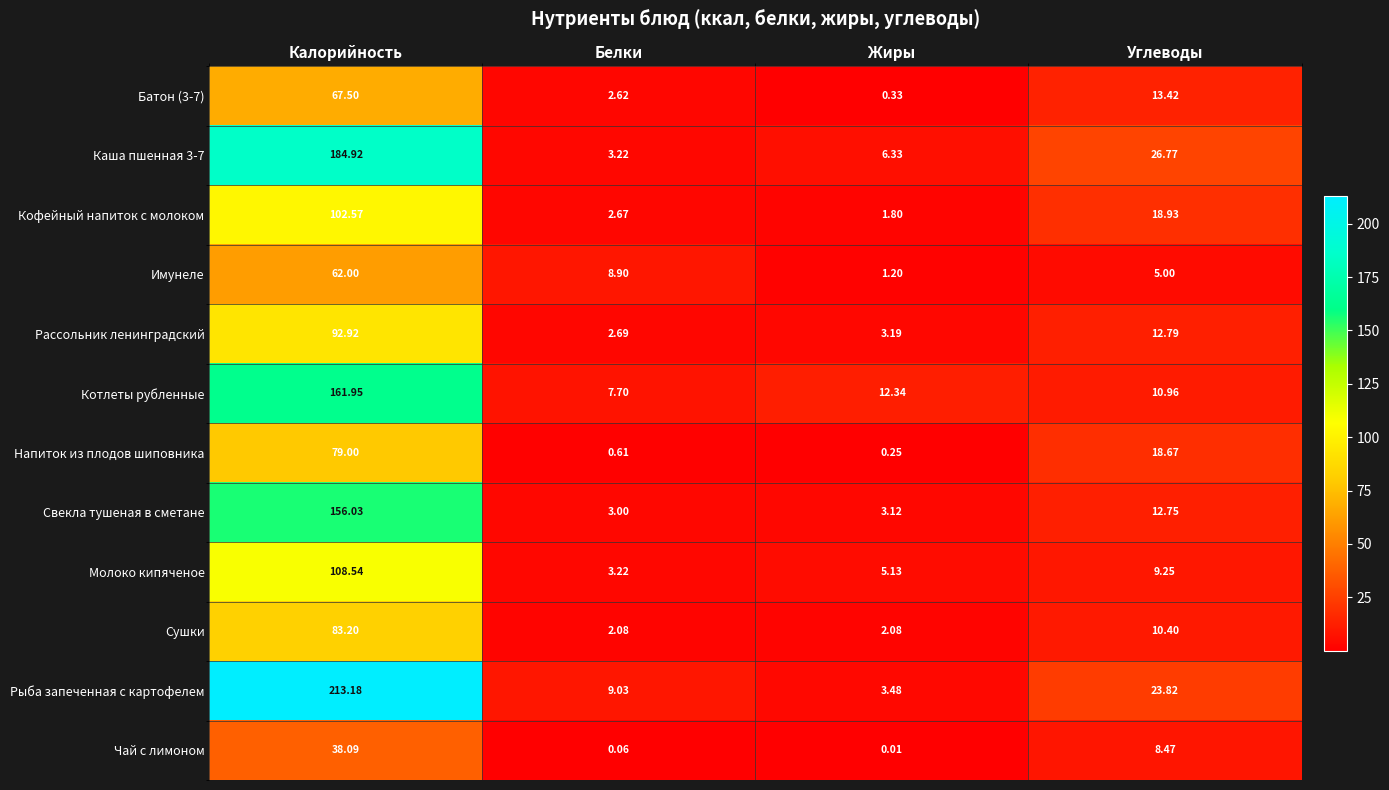

At Углеводы, list the series in order from smallest to largest.

Имунеле, Чай с лимоном, Молоко кипяченое, Сушки, Котлеты рубленные, Свекла тушеная в сметане, Рассольник ленинградский, Батон (3-7), Напиток из плодов шиповника, Кофейный напиток с молоком, Рыба запеченная с картофелем, Каша пшенная 3-7